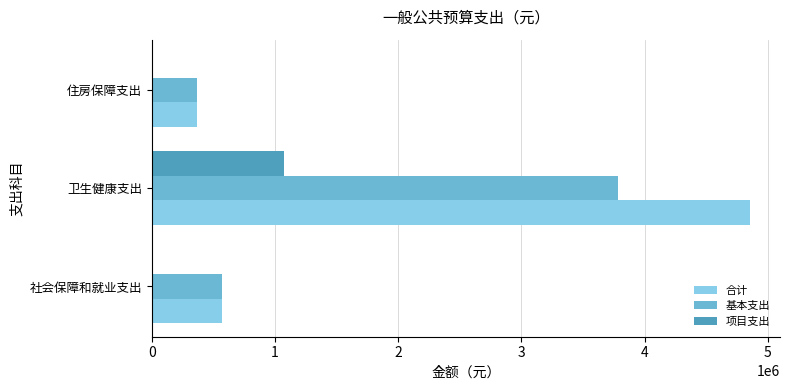

What are all the series names shown in the legend?

合计, 基本支出, 项目支出